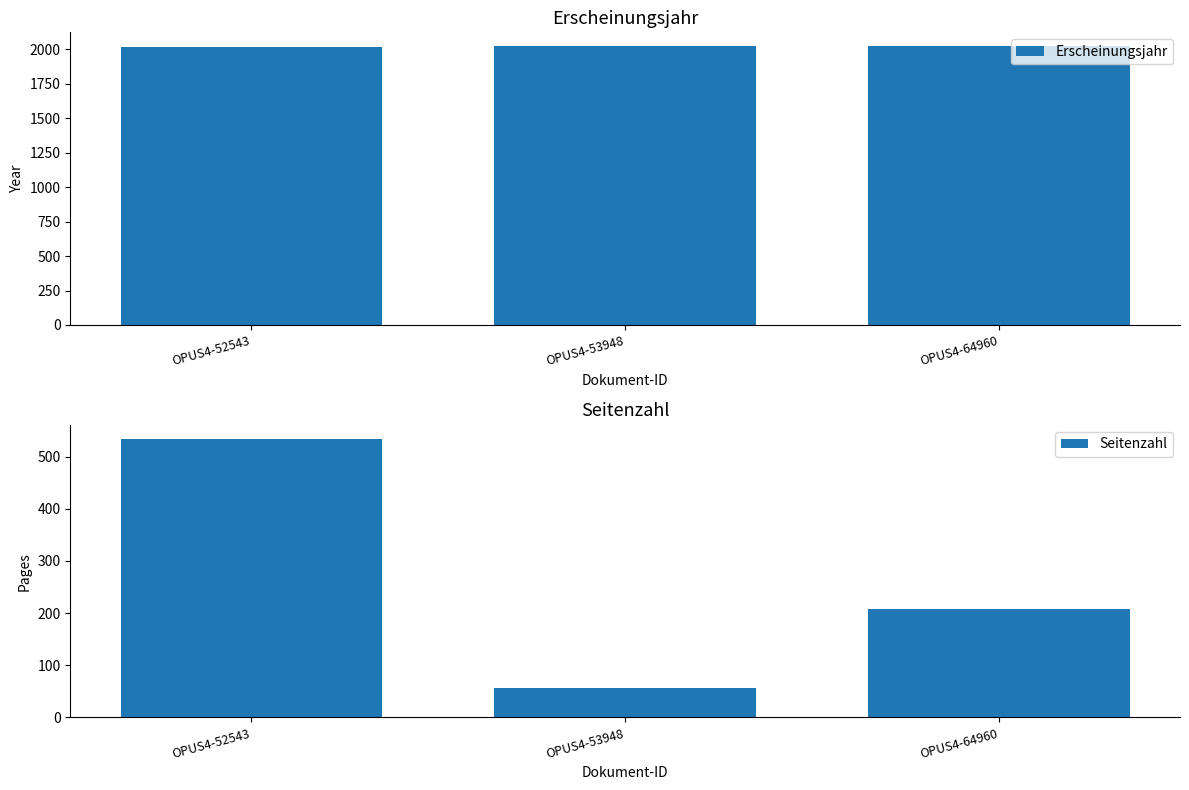

What is the minimum value shown in the chart?

56